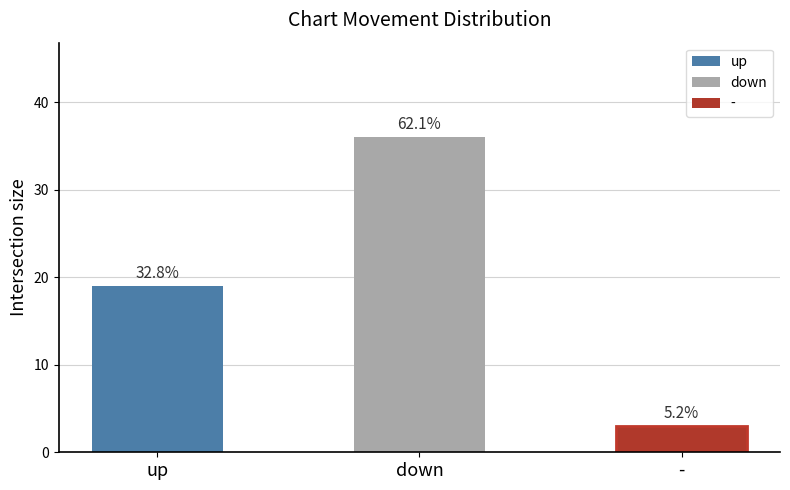

How many bars are there in total?

3